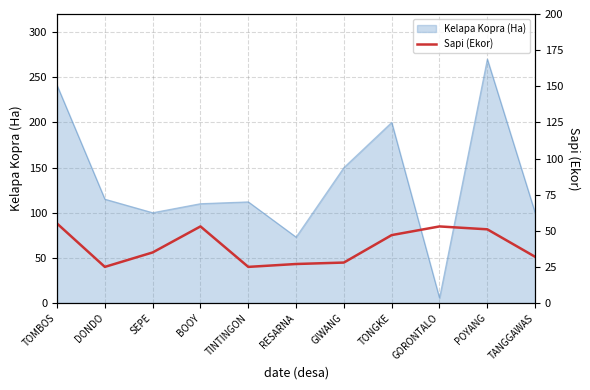

At which label is the value closest to 40?

SEPE